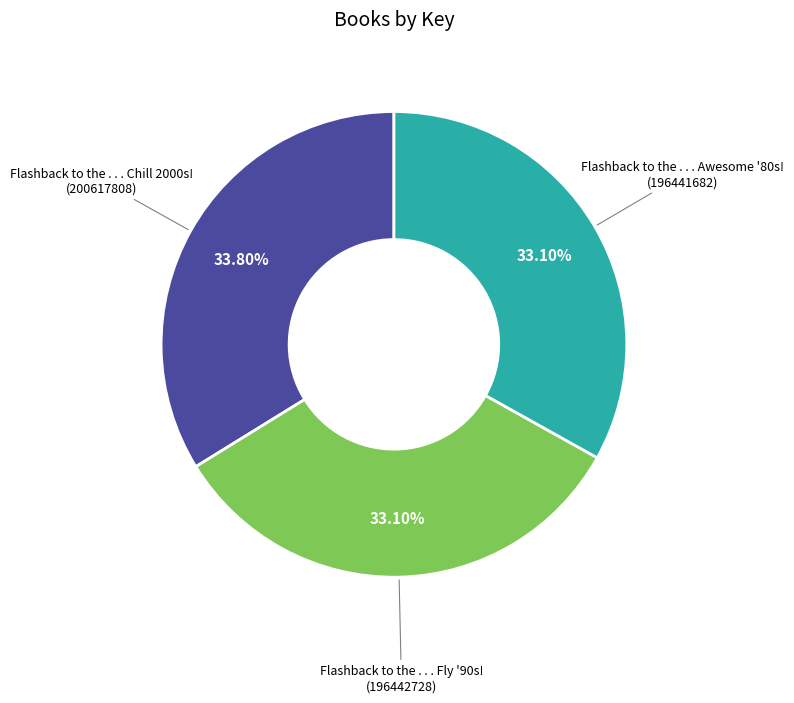

Is it true that Flashback to the . . . Fly '90s! is 43% of the pie?

False